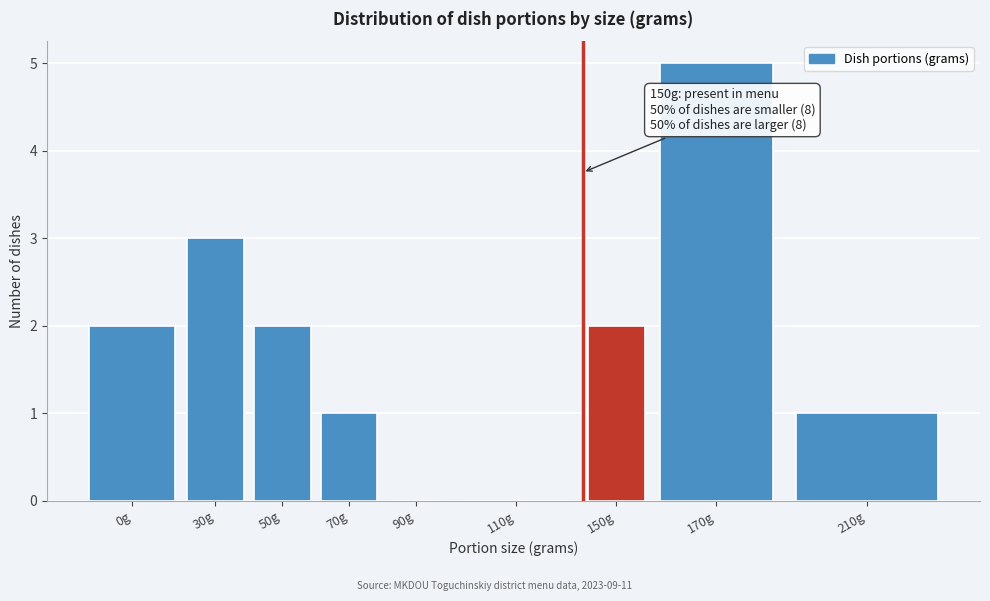

Reading left to right, transcribe all the data shown in this chart.

0g=2	30g=3	50g=2	70g=1	90g=0	110g=0	150g=2	170g=5	210g=1